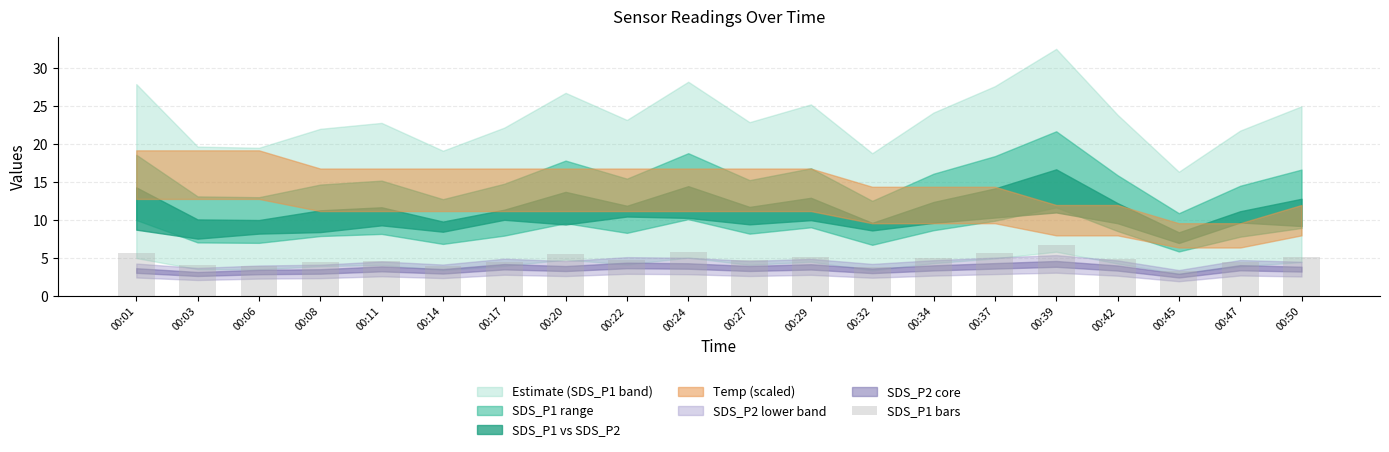

Between 00:45 and 00:39, which is larger?

00:39